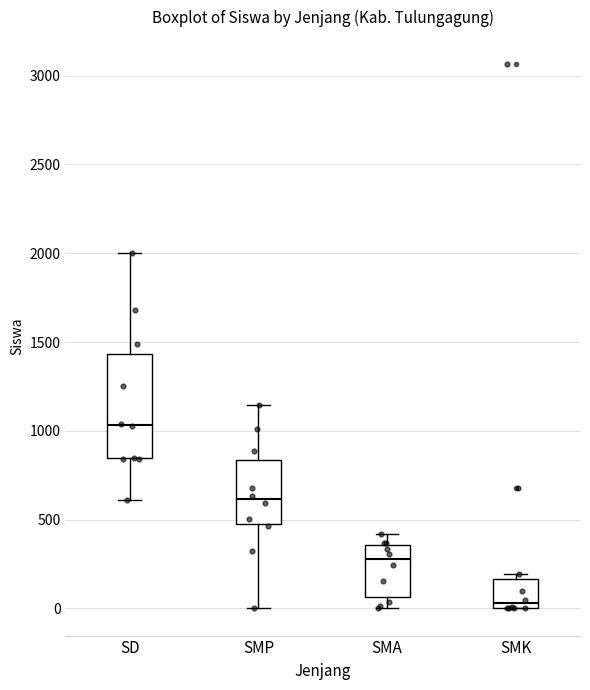

Reading left to right, transcribe this box plot: for each box, give where its median line is, the range the box spans, and where its two whiskers end, as read against the y-axis. The values are not printed on the chart, so give them approximately, as read against the axis.

SD: median 1050, box 850 to 1450, whiskers 600 to 2000
SMP: median 600, box 500 to 850, whiskers 0 to 1150
SMA: median 300, box 50 to 350, whiskers 0 to 400
SMK: median 50, box 0 to 150, whiskers 0 to 200